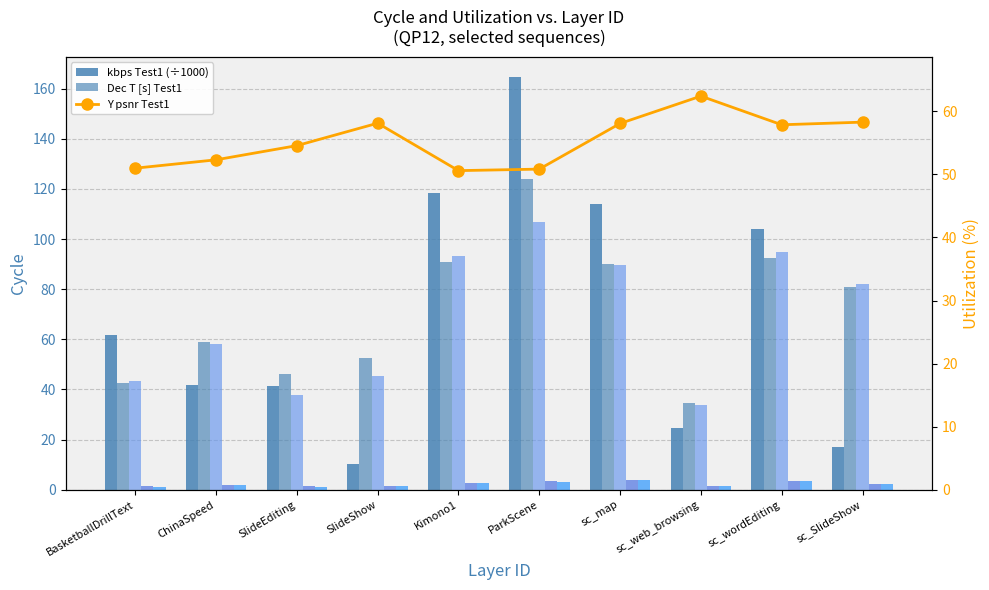

Rank the series at BasketballDrillText from highest to lowest value.

kbps Test1 (÷1000), Y psnr Test1, Dec T [s] Test2, Dec T [s] Test1, Enc T [h] Test1, Enc T [h] Test2